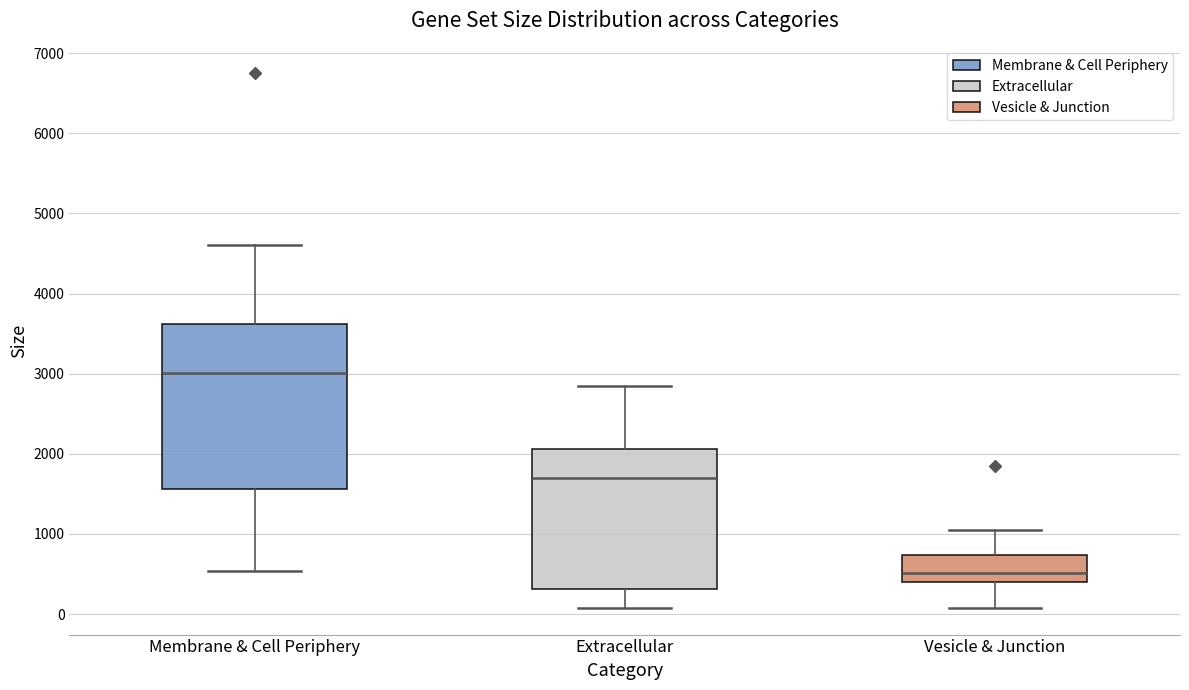

Reading left to right, transcribe this box plot: for each box, give where its median line is, the range the box spans, and where its two whiskers end, as read against the y-axis. The values are not printed on the chart, so give them approximately, as read against the axis.

Membrane & Cell Periphery: median 3000, box 1600 to 3600, whiskers 500 to 4600
Extracellular: median 1700, box 300 to 2100, whiskers 100 to 2800
Vesicle & Junction: median 500, box 400 to 700, whiskers 100 to 1000